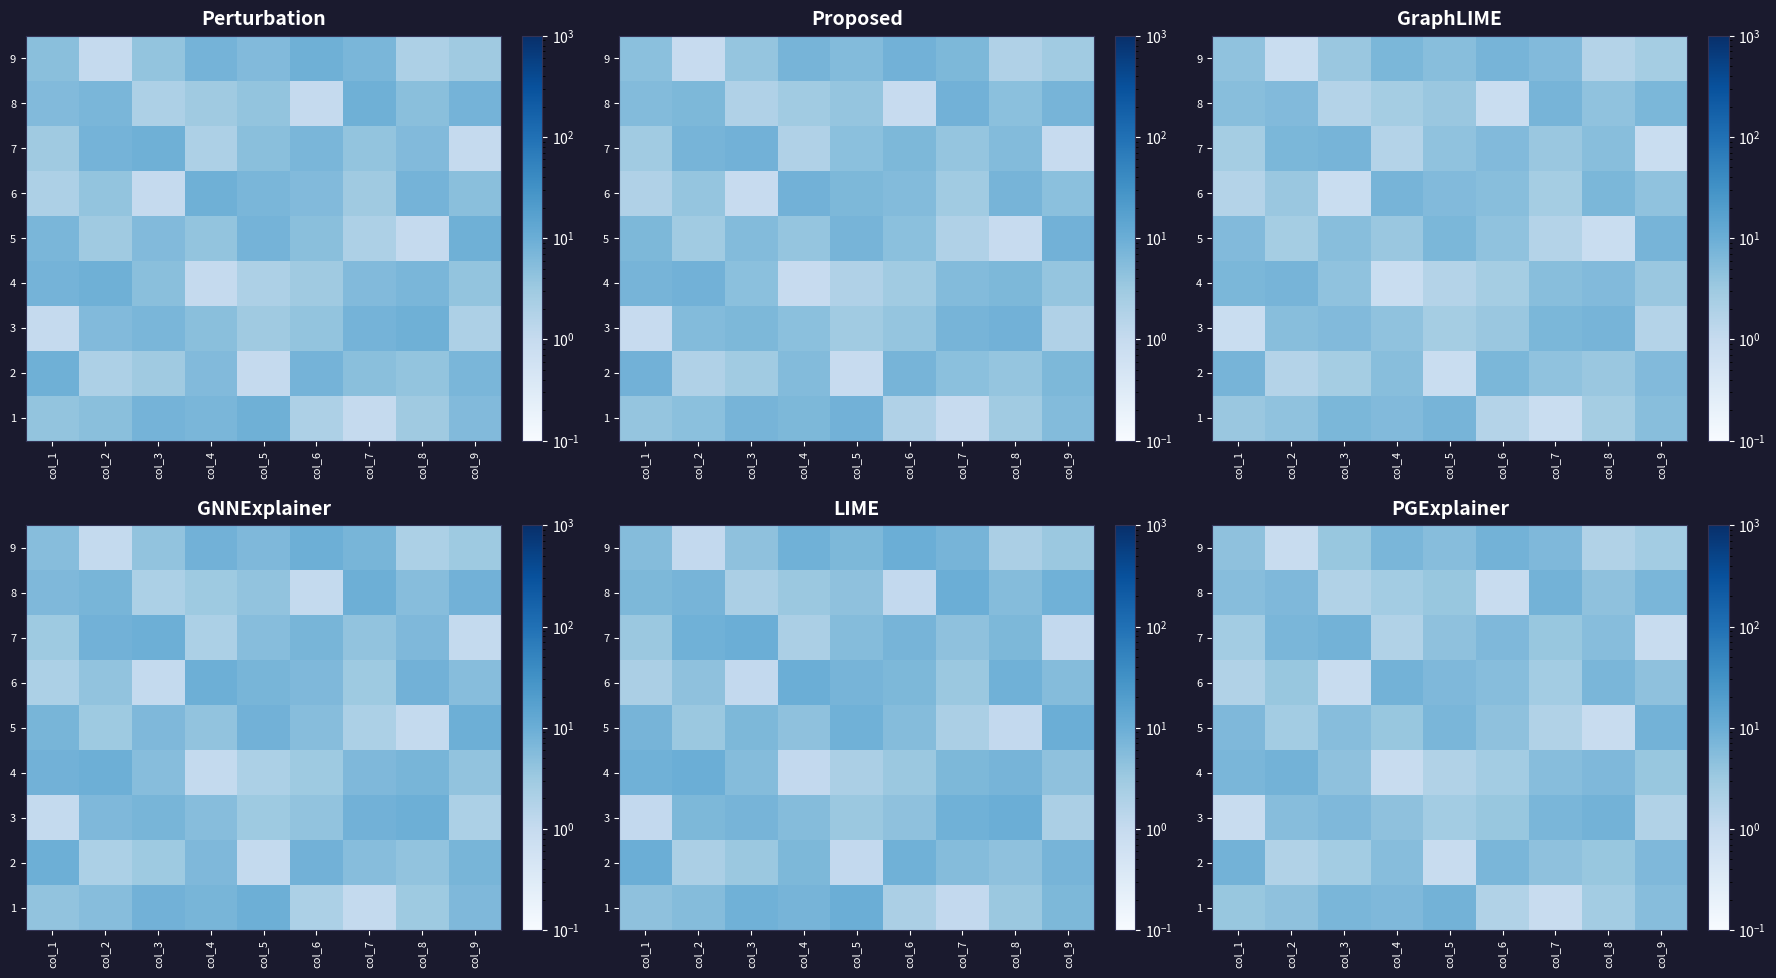

What is the smallest value displayed?

0.9